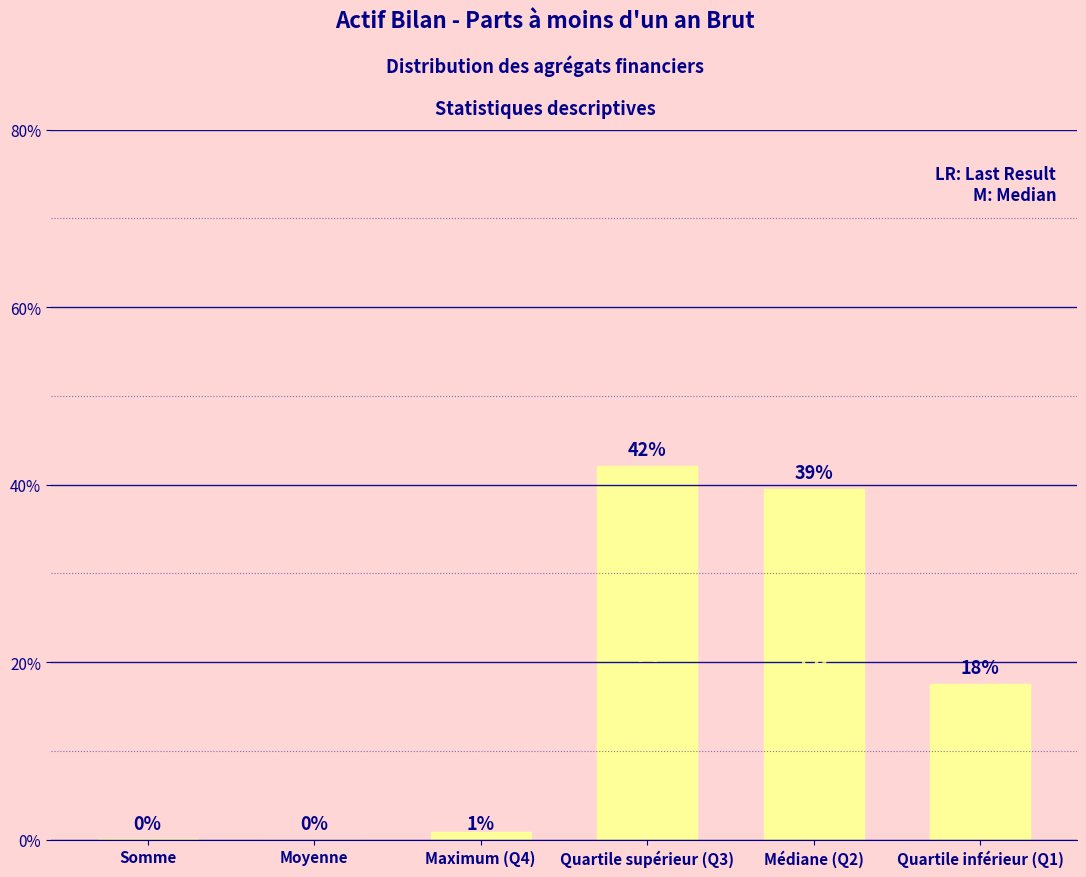

Which label corresponds to the largest value in the chart?

Quartile supérieur (Q3)